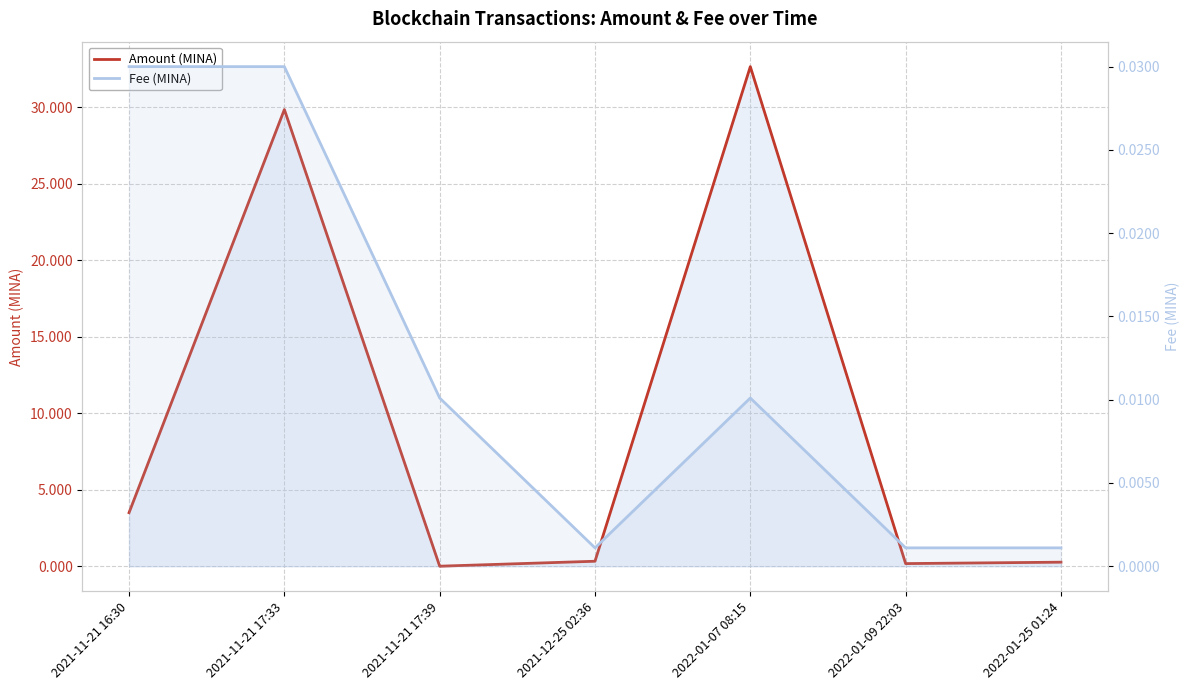

How many series are shown in this chart?

2